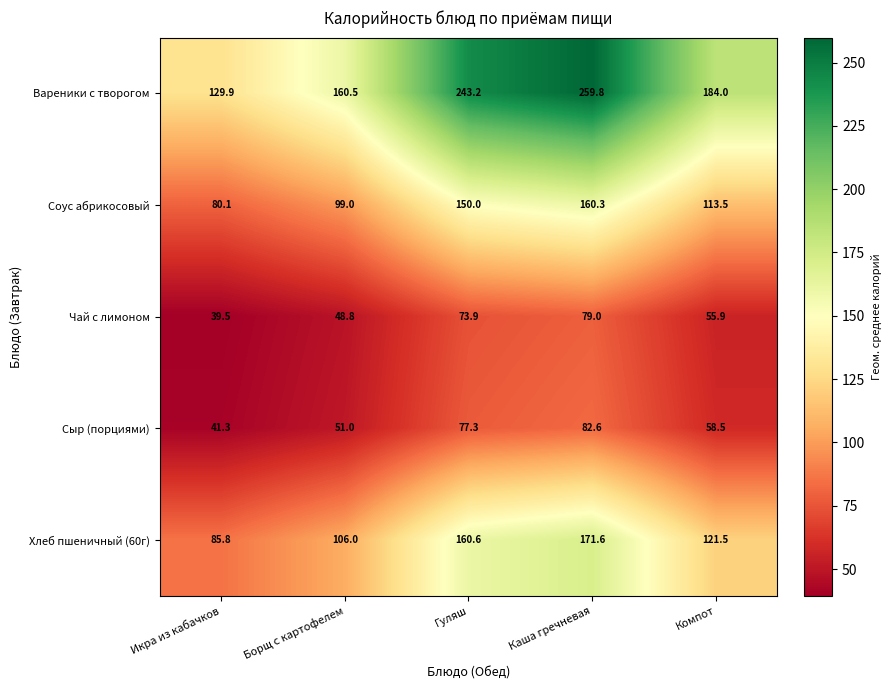

Which series changed the most between Гуляш and Компот?

Вареники с творогом